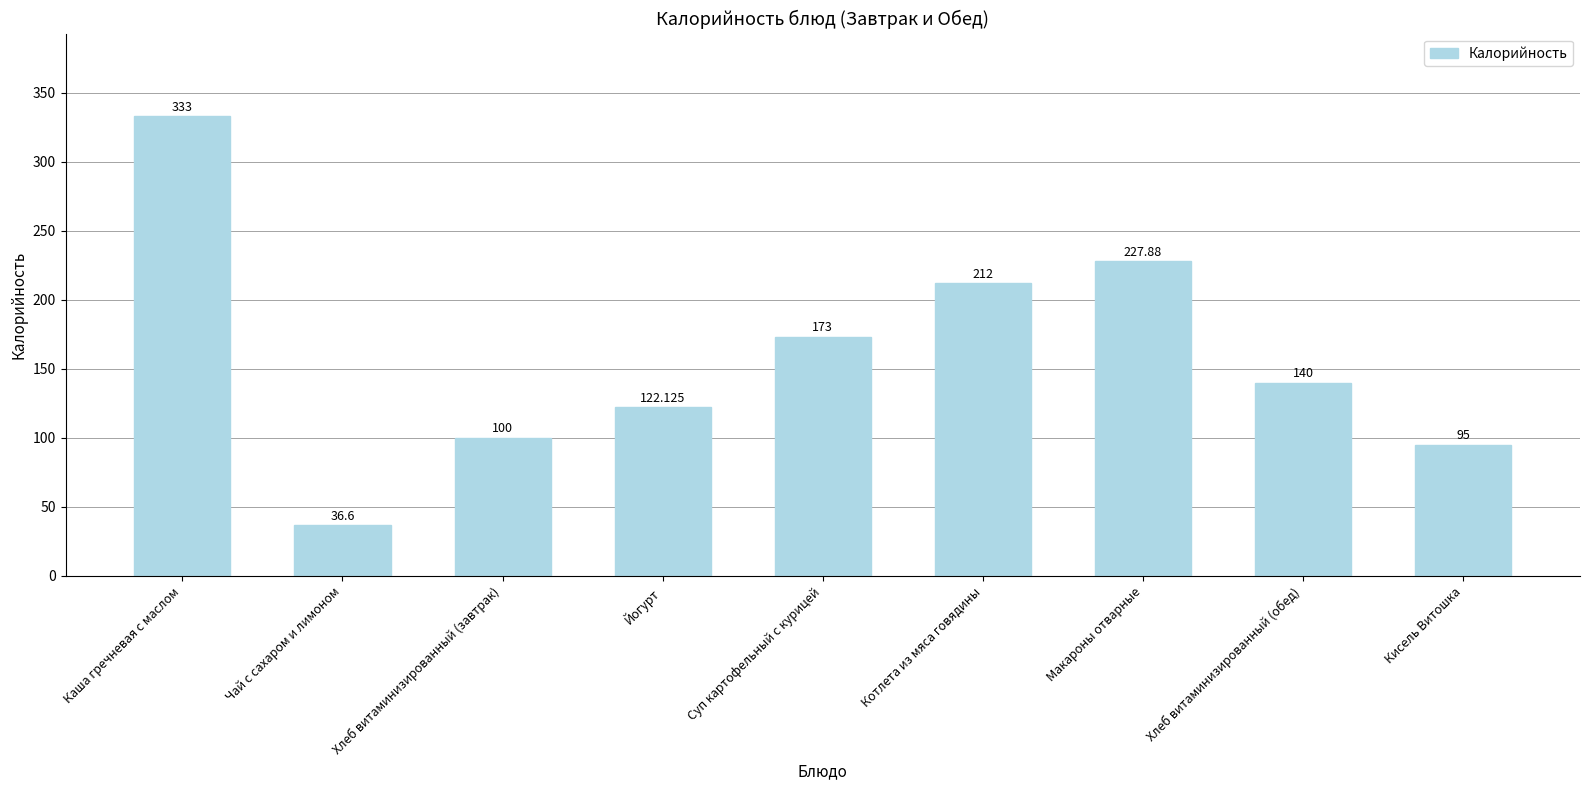

Approximately how many times larger is the value at Хлеб витаминизированный (завтрак) compared to Суп картофельный с курицей?

0.6